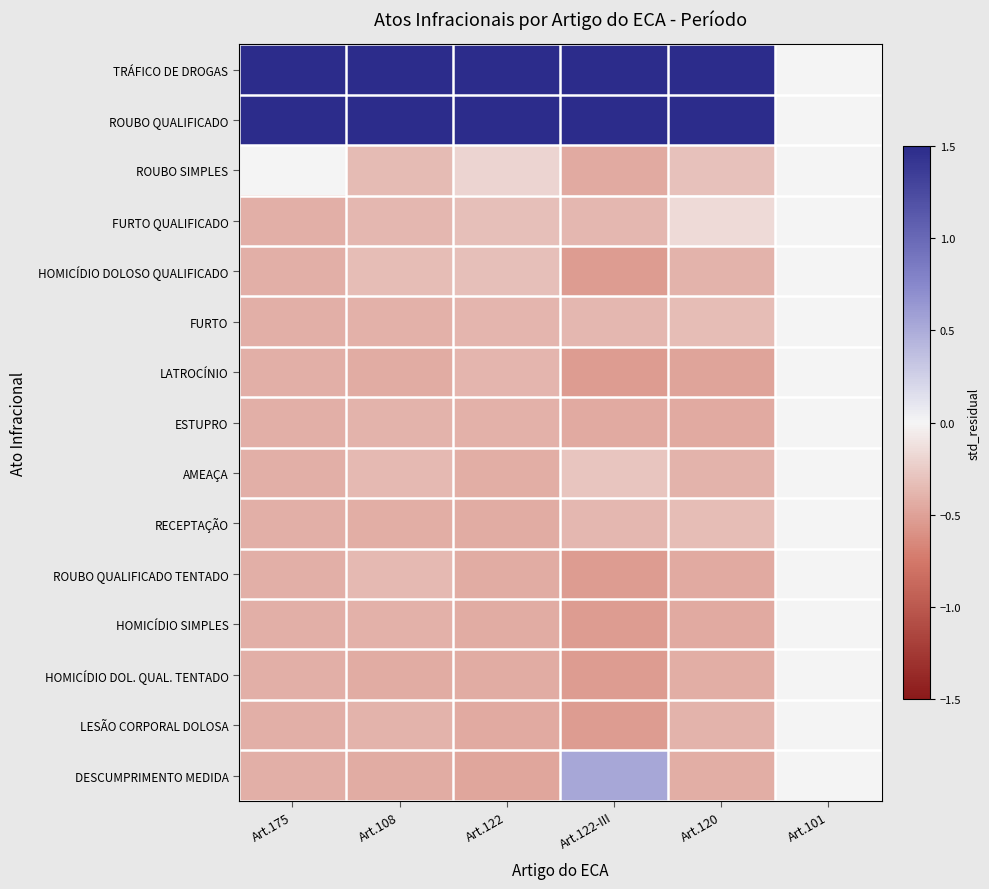

What is the greatest value displayed?

1.5